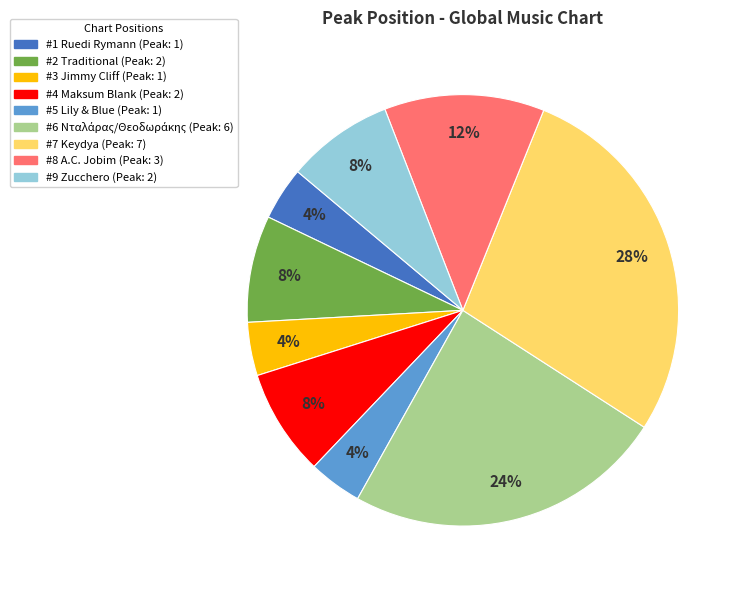

Does any single category account for the majority?

No